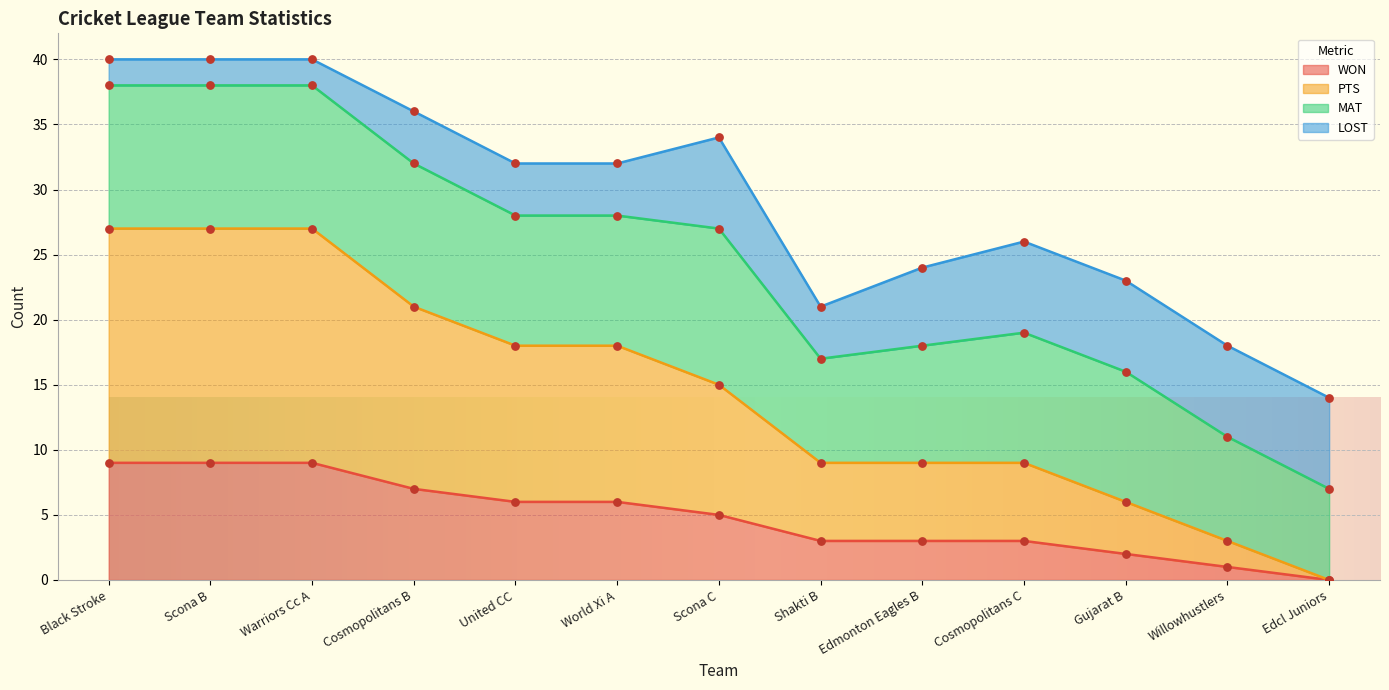

Read the WON value at Edmonton Eagles B.

3